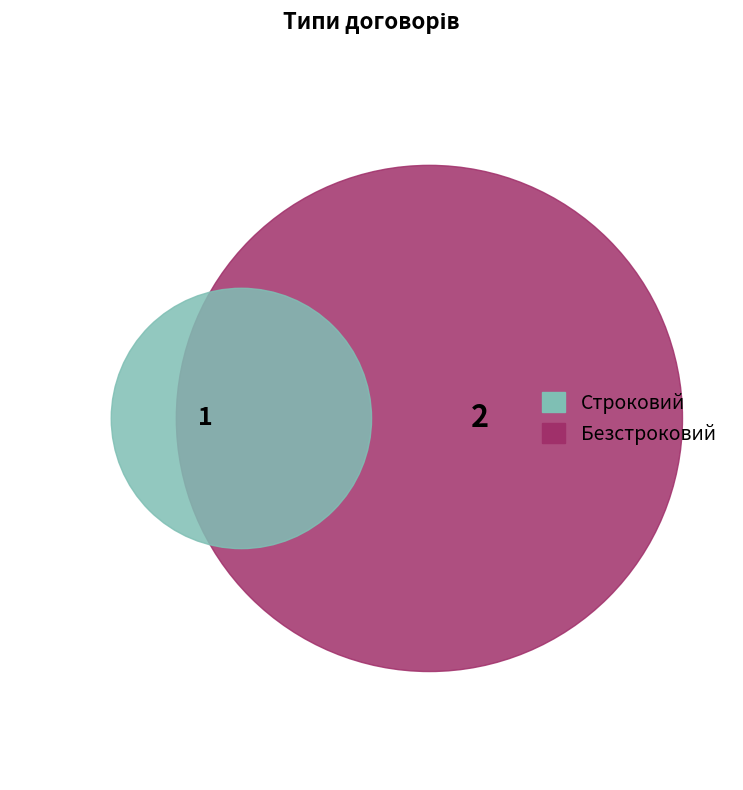

Count the number of slices in the pie.

2